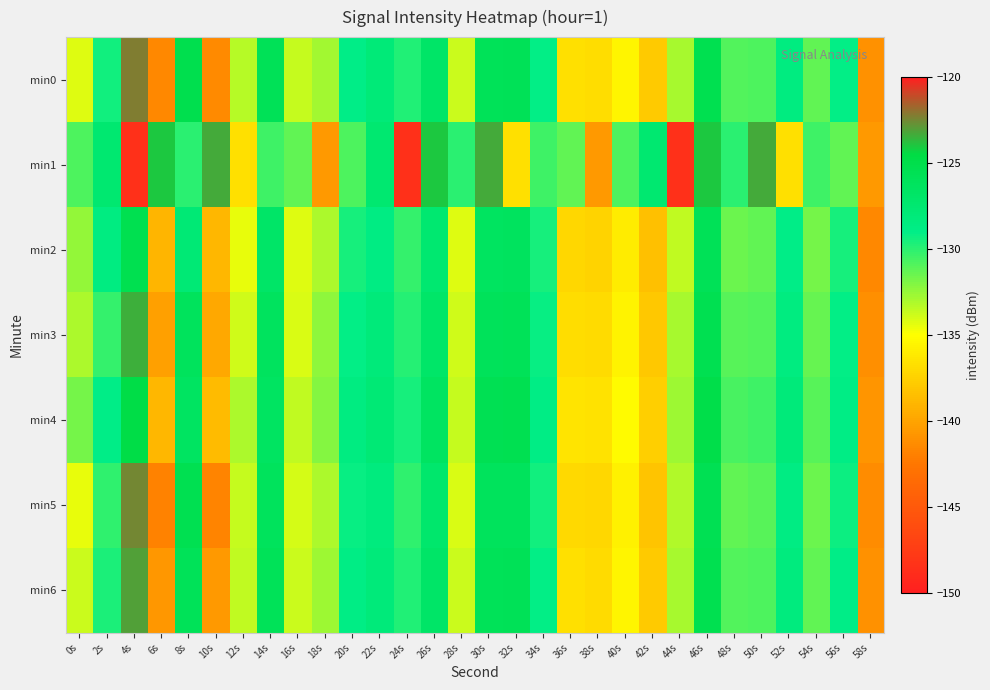

At which category is the sum across all series the highest?

46s